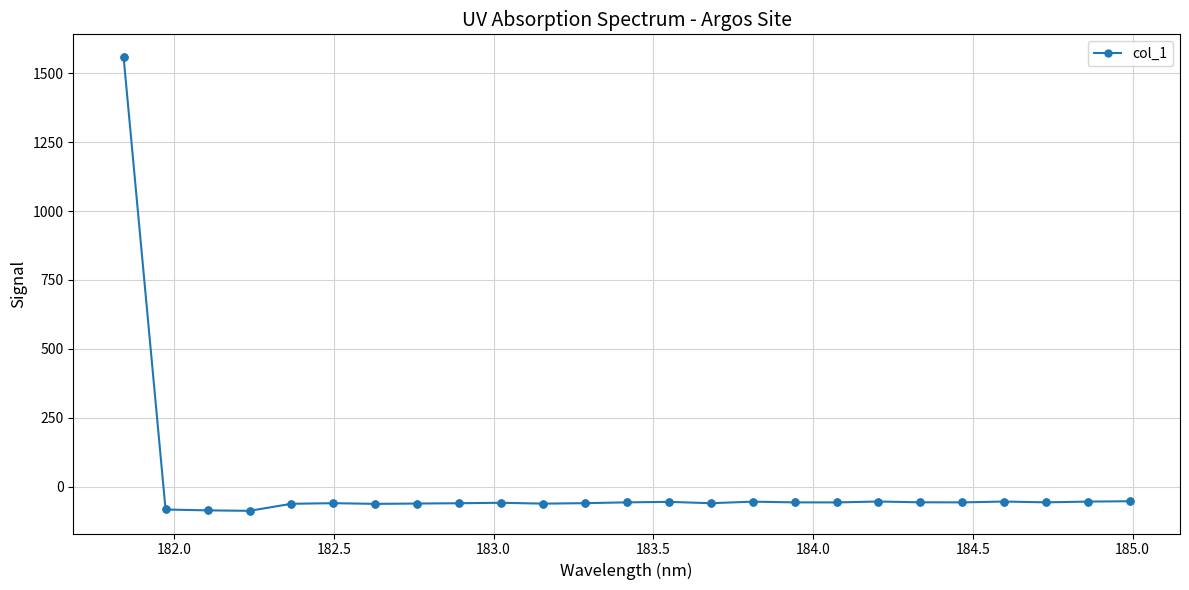

What is the smallest value displayed?

-87.9